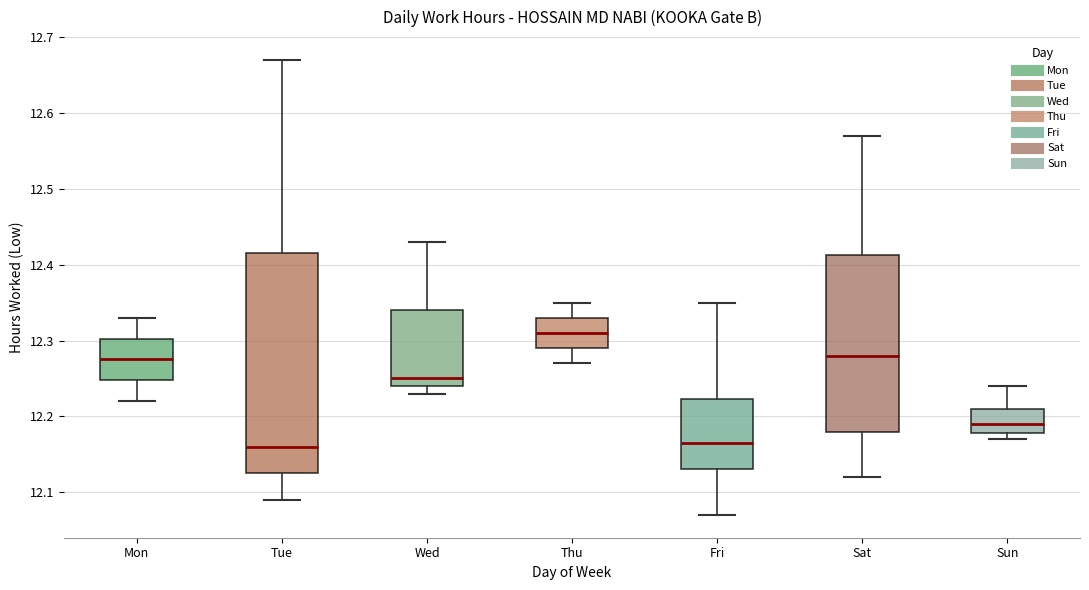

Comparing the boxes themselves (not the whiskers), which one is the tallest?

Tue